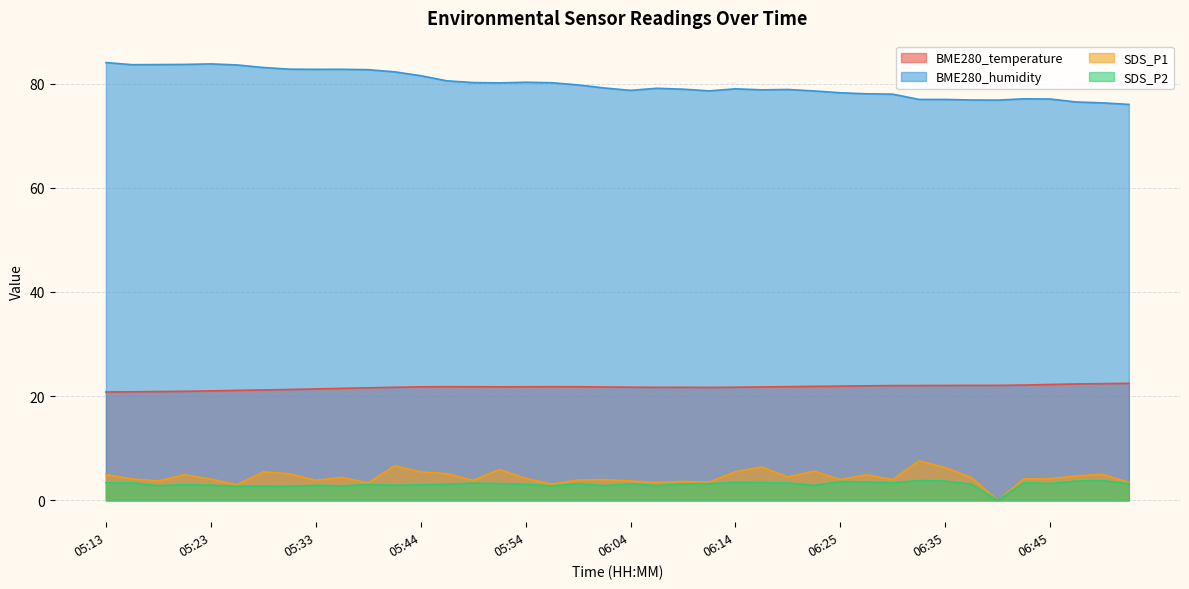

The SDS_P1 series shows 2.8 at 05:51. True or false?

False